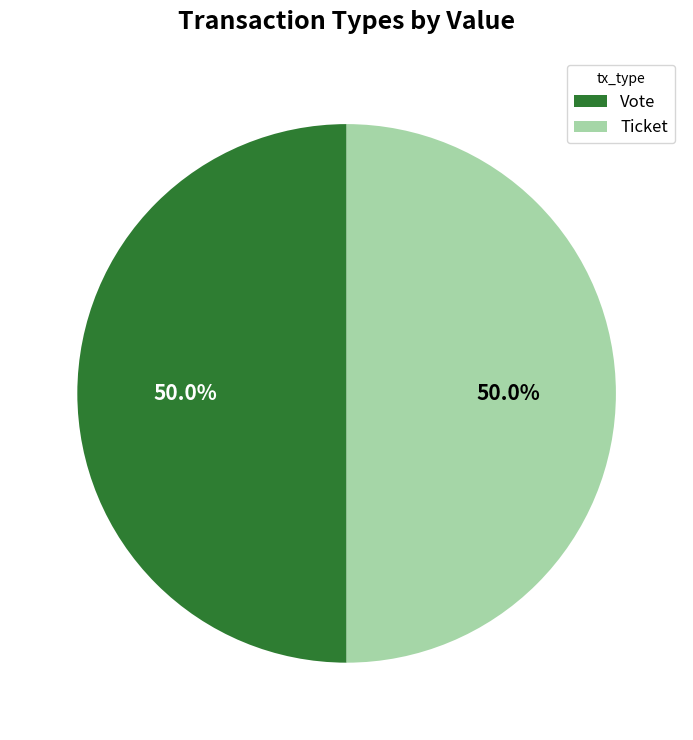

What is the ratio of the value at Vote to the value at Ticket?

1.0